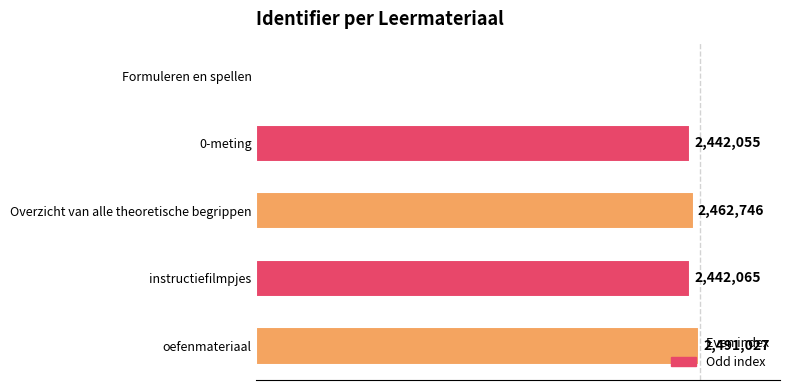

Are the bars horizontal?

Yes